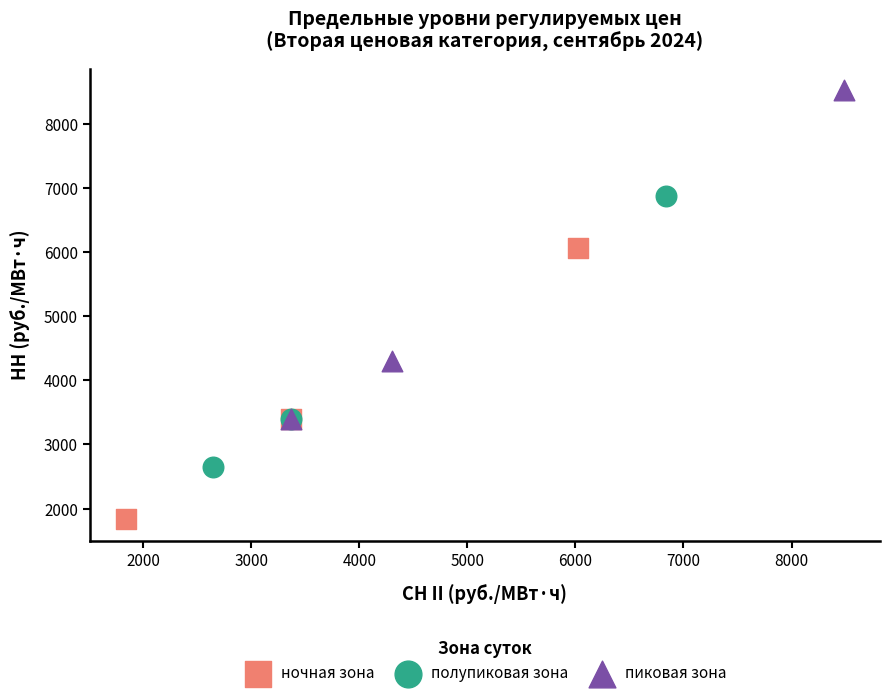

Which series contains the lowest Y value?

ночная зона